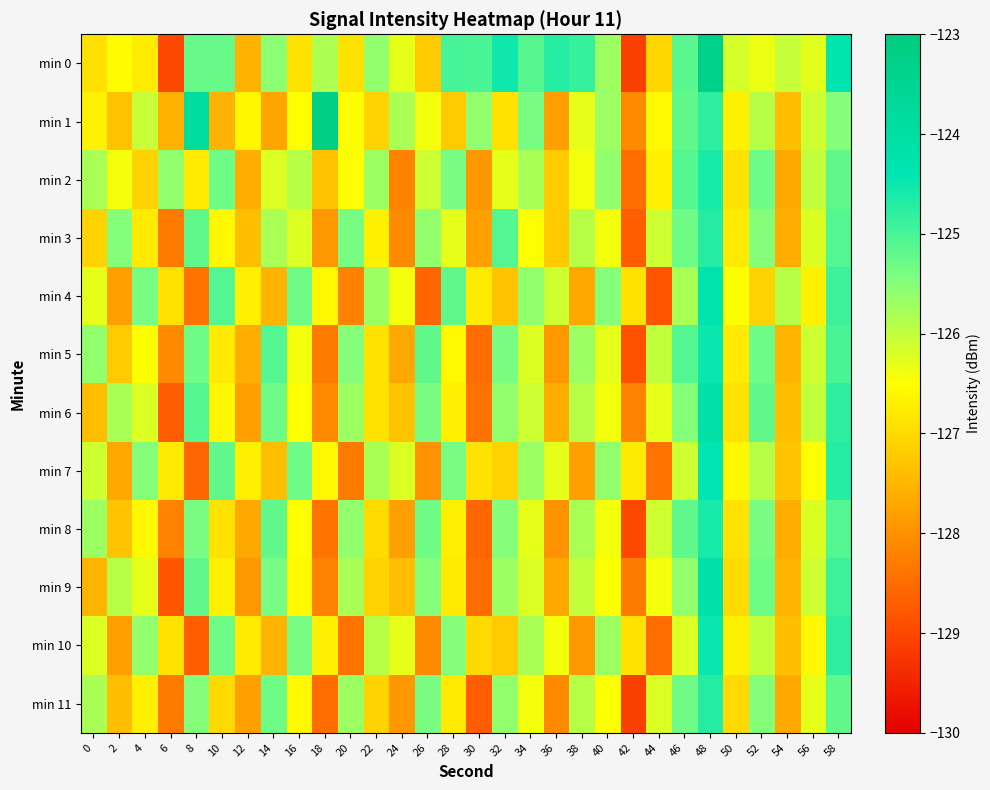

Which label corresponds to the largest value in the chart?

18